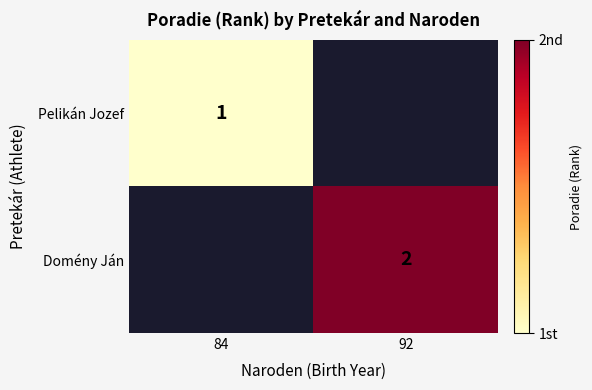

The value of Domény Ján at 92 is 2. True or false?

True